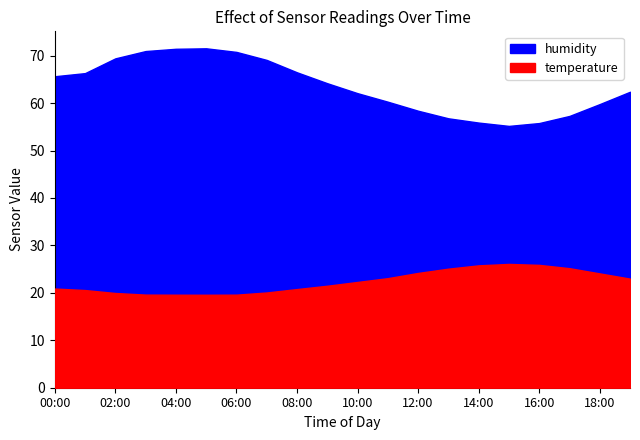

At which category is the sum across all series the highest?

05:00